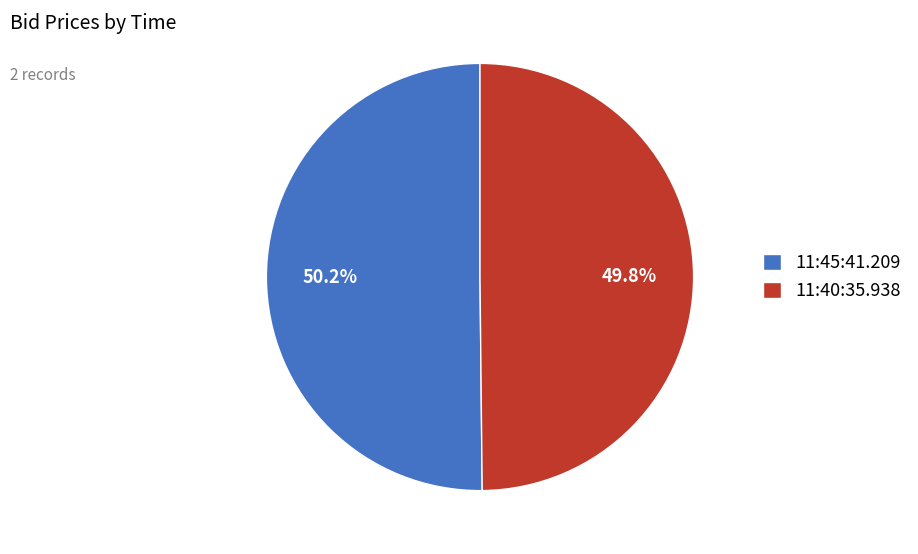

What percentage is NOT represented by 11:45:41.209?

49.8%